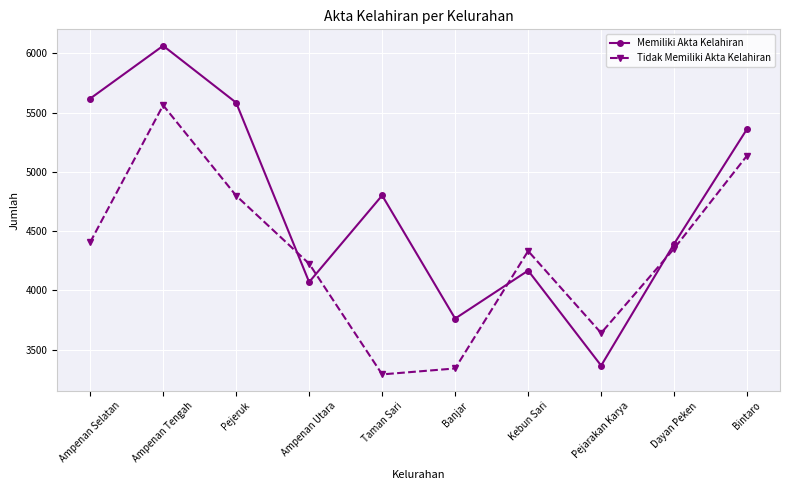

What is the spread (max minus min) of values at Kebun Sari?

165